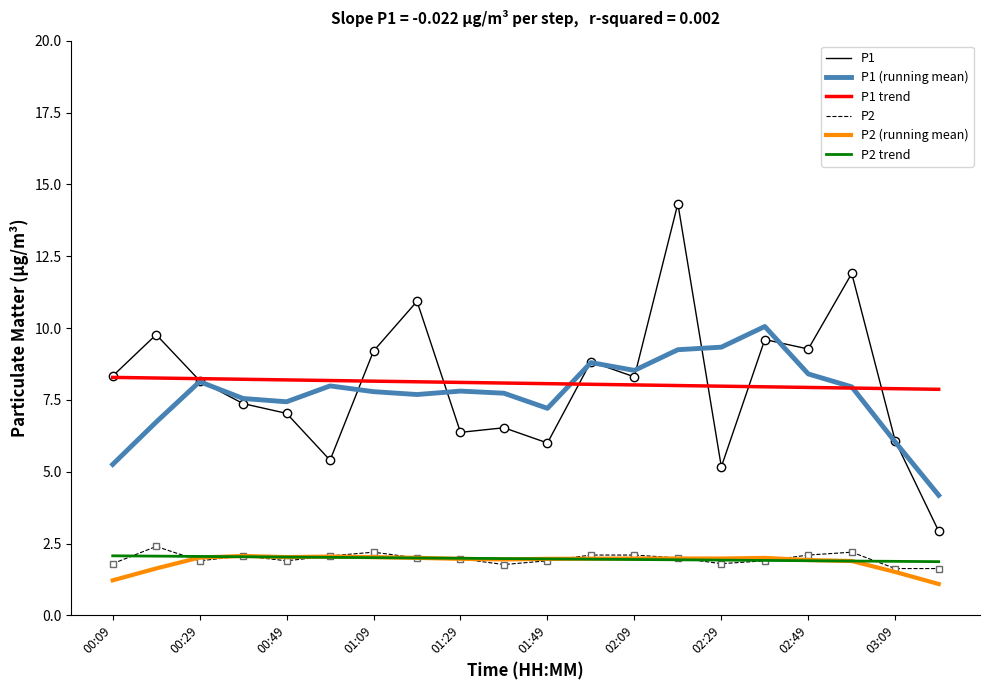

What is the minimum value for P2 (running mean)?

1.1